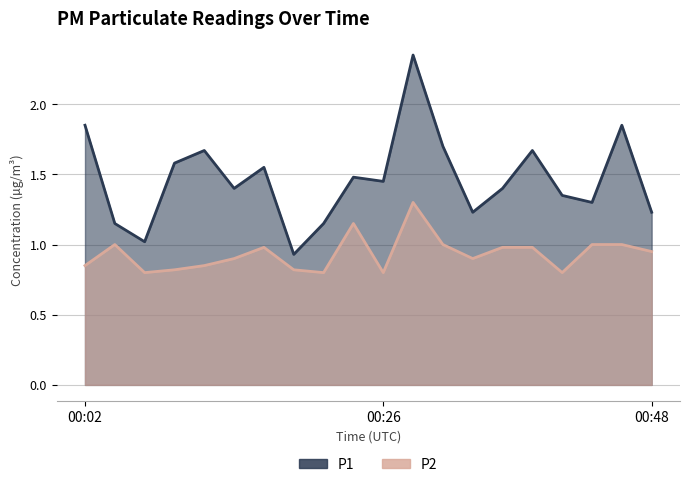

What is the sum of all P1 values?

29.3